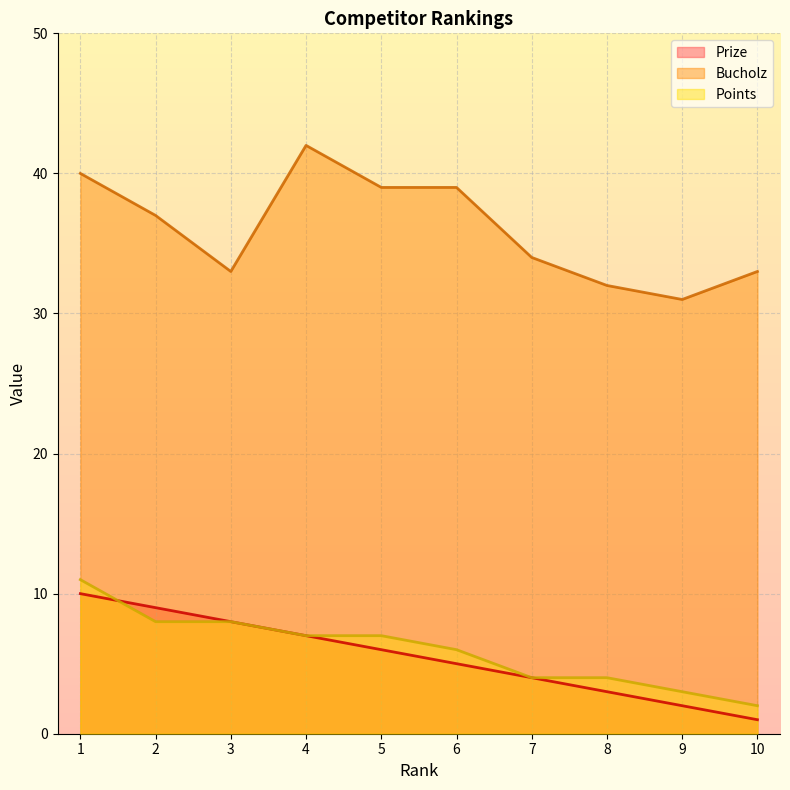

What is the difference between the highest and lowest values at 7?

30